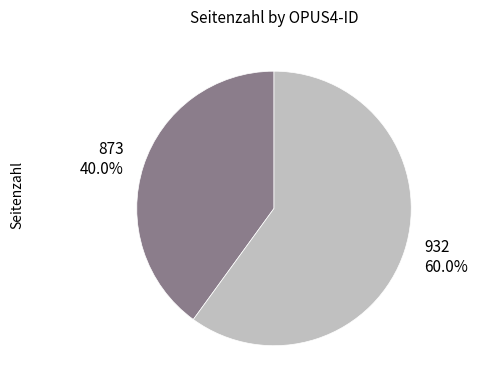

Which category has the biggest portion of the pie?

932